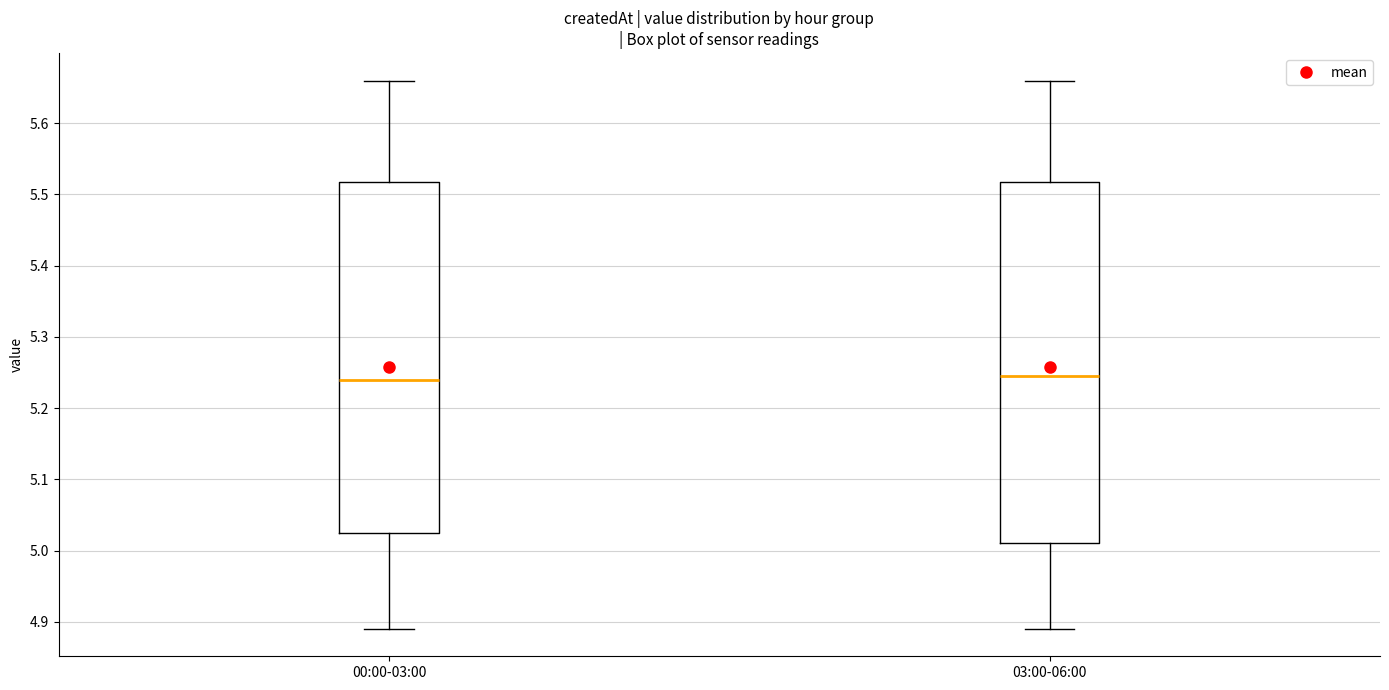

Comparing the boxes themselves (not the whiskers), which one is the tallest?

03:00-06:00